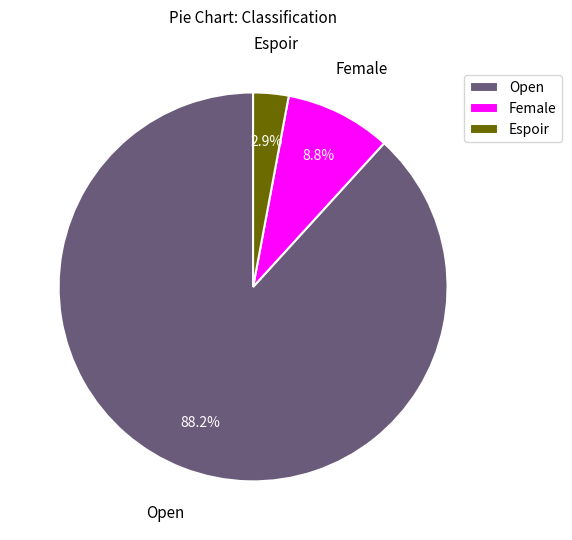

How many segments does this pie chart have?

3